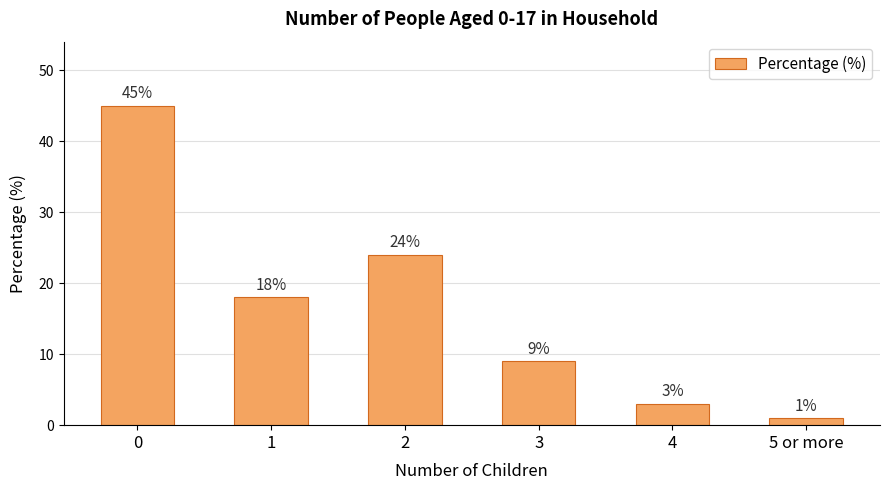

What is the value of the 2nd bar from the left?

18